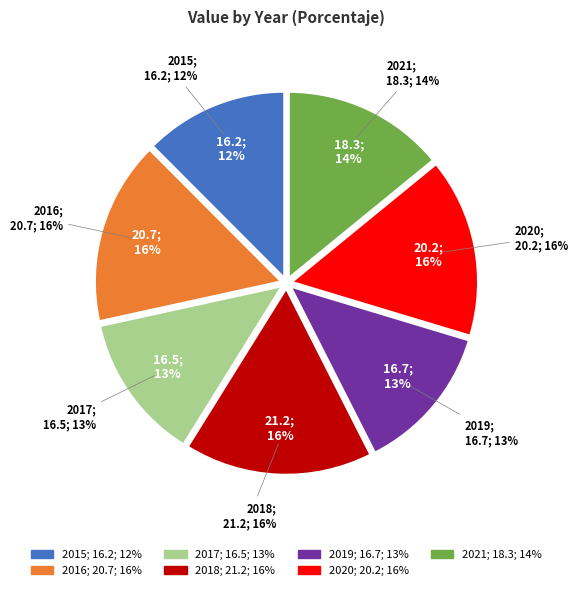

Does 2017 account for over 50% of the chart?

No